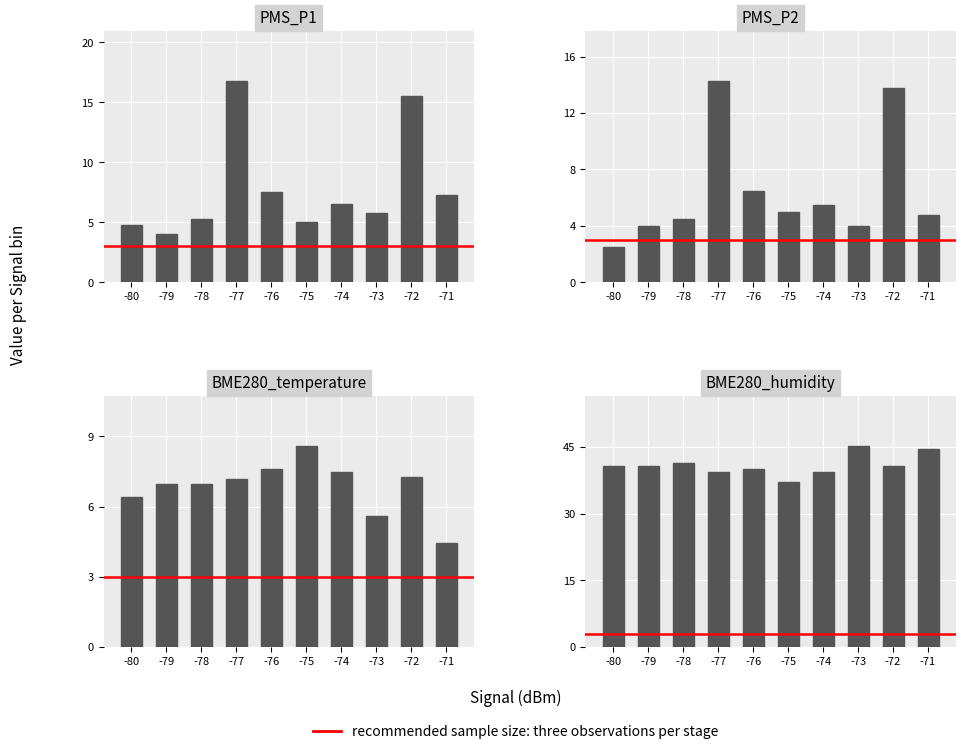

Which series has the widest spread of values?

PMS_P1